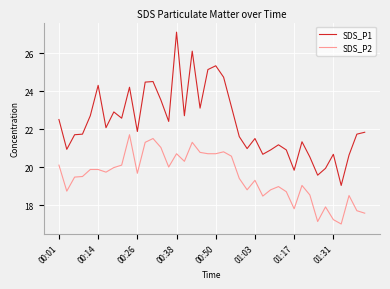

Which series has the widest spread of values?

SDS_P1